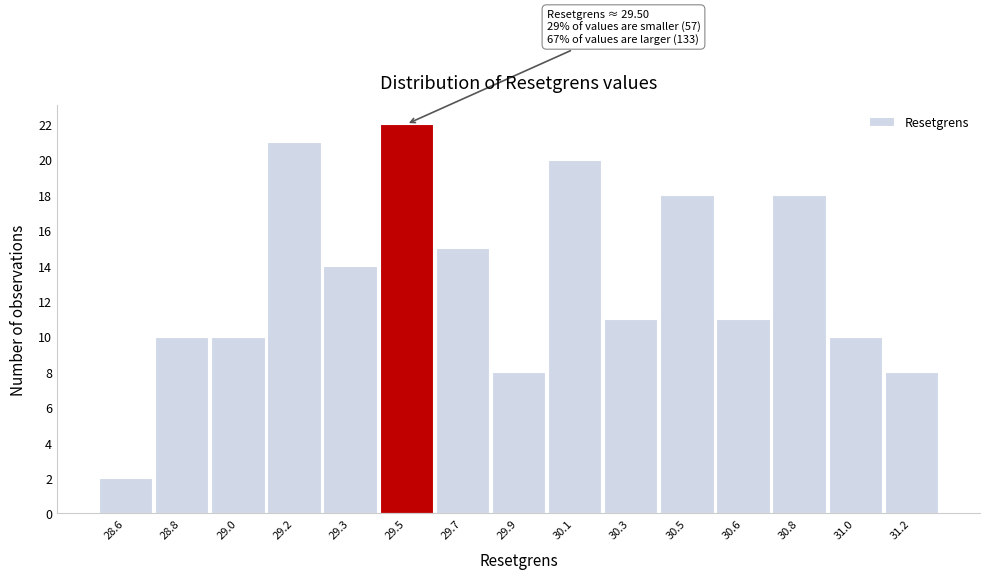

Reading left to right, extract all data points from this chart.

28.6=2	28.8=10	29.0=10	29.2=21	29.3=14	29.5=22	29.7=15	29.9=8	30.1=20	30.3=11	30.5=18	30.6=11	30.8=18	31.0=10	31.2=8